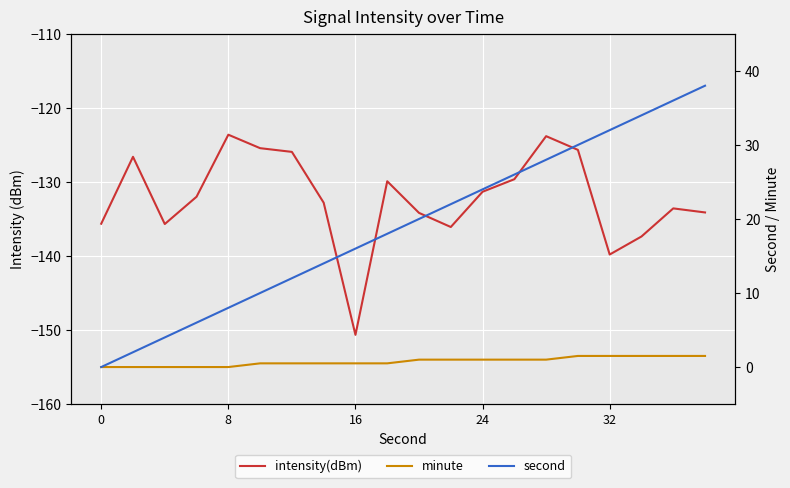

The value of second at 17 is 34.0. True or false?

True